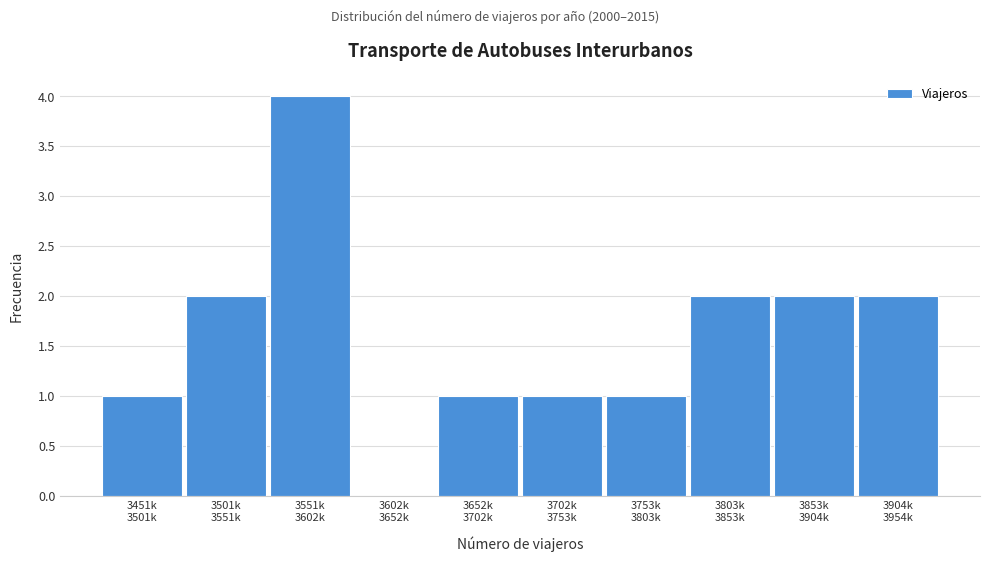

What is the sum of all values?

16